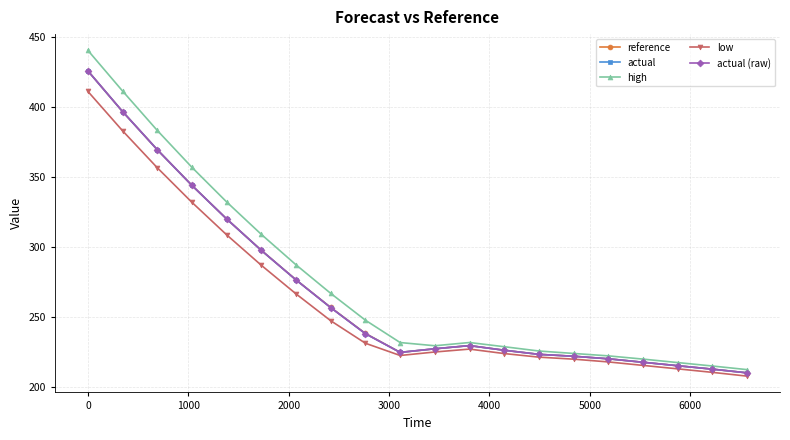

What is the average value of the actual (raw) series?

267.9